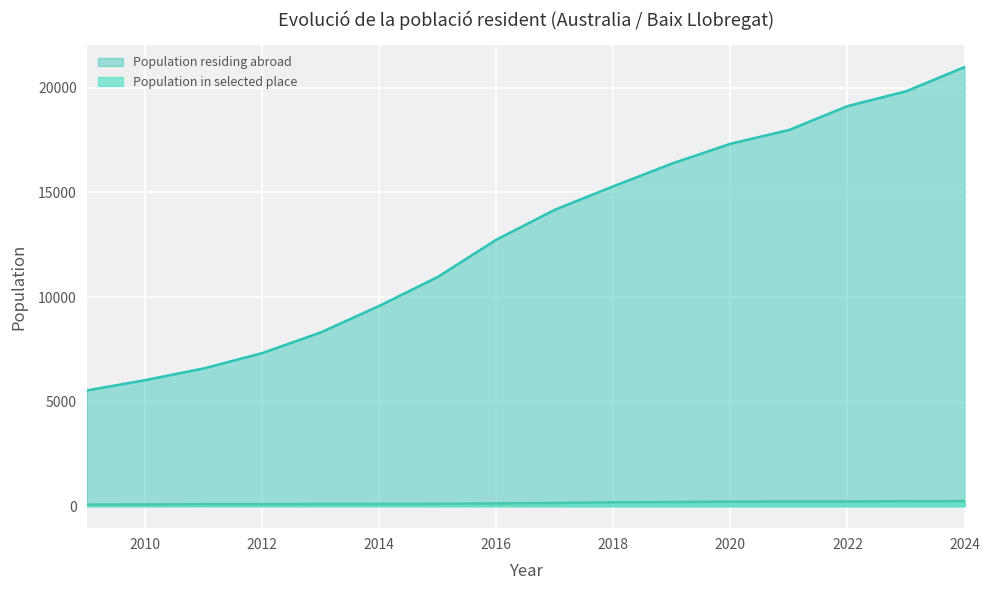

True or false: Population in selected place and Population residing abroad intersect in this chart.

False